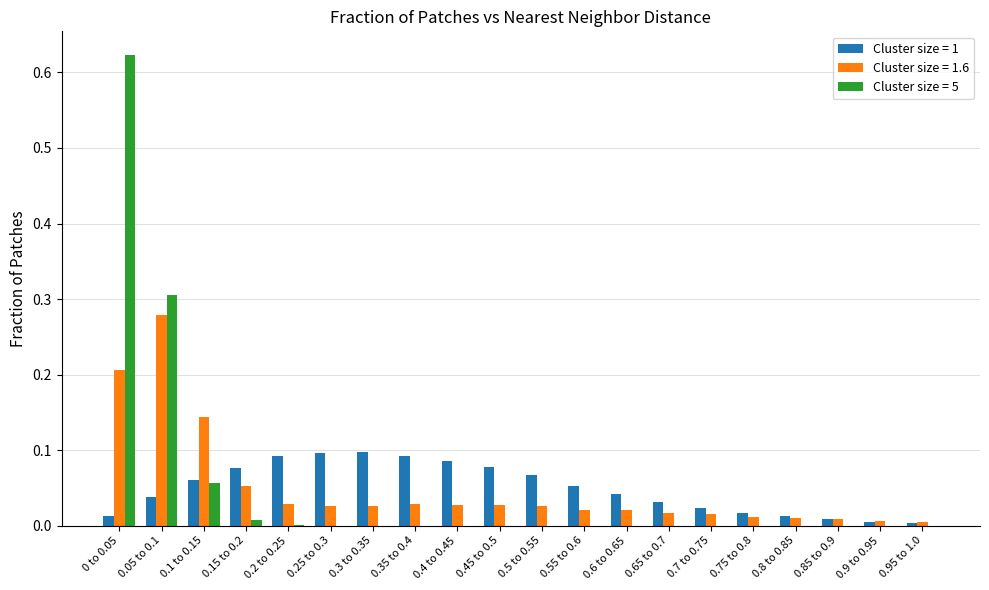

The value of Cluster size = 5 at 0.5 to 0.55 is -0.4. True or false?

False